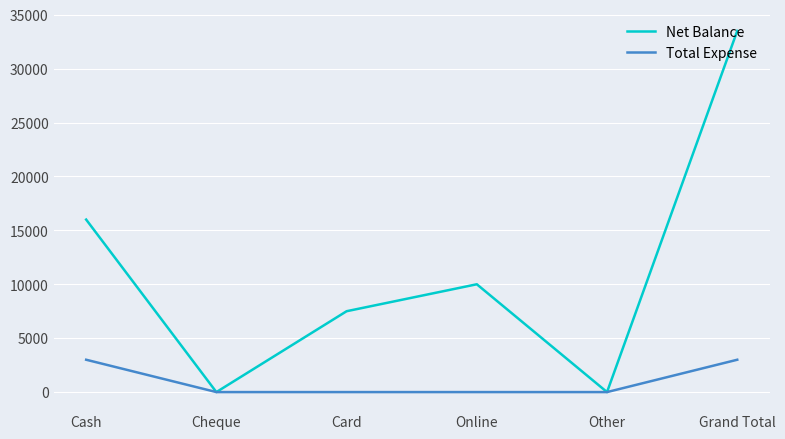

What is the average value of the Total Expense series?

1000